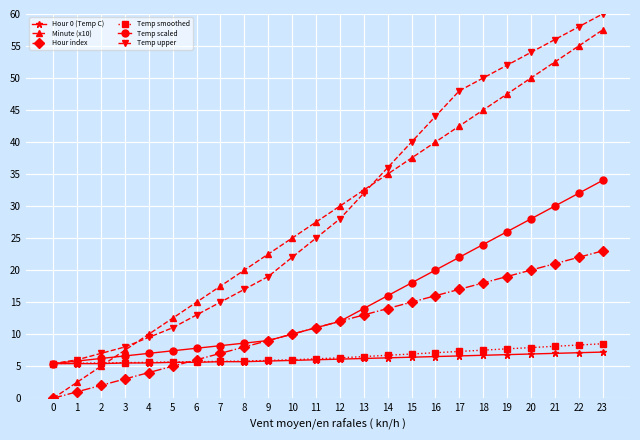

Which series has the largest total across all categories?

Temp upper